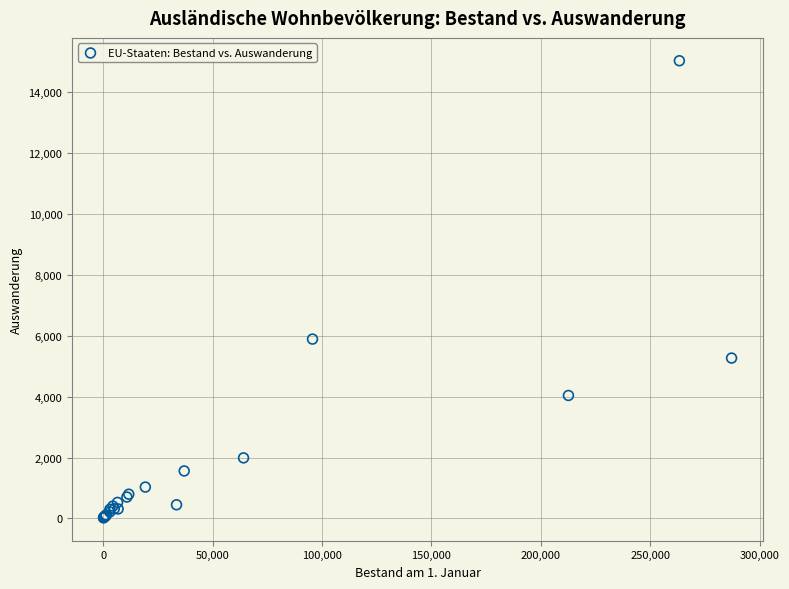

What Y value in the scatter plot is closest to 7524?

5889